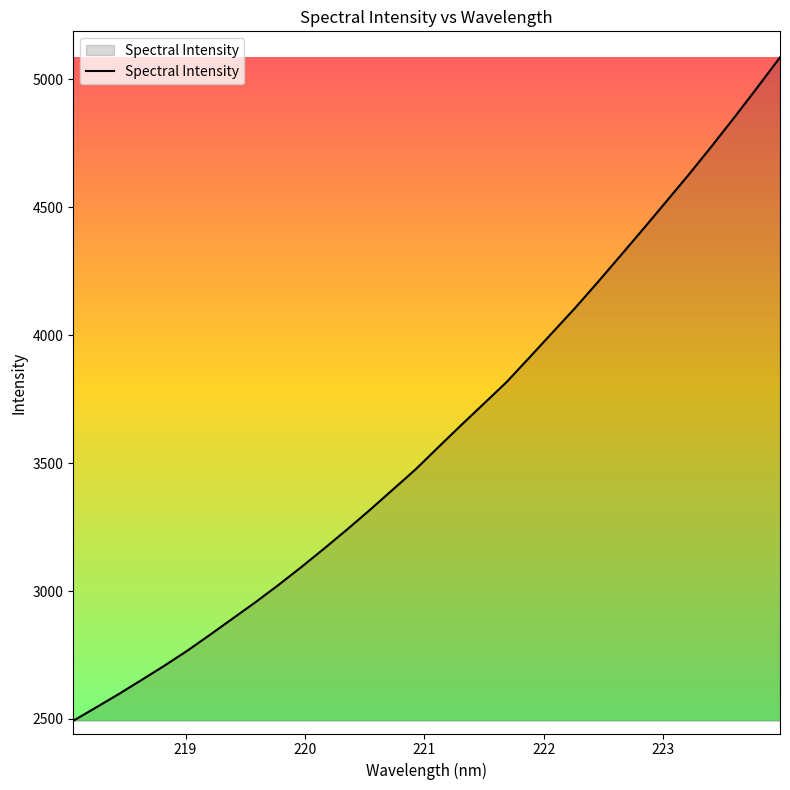

What is the sum of all values?

115678.3